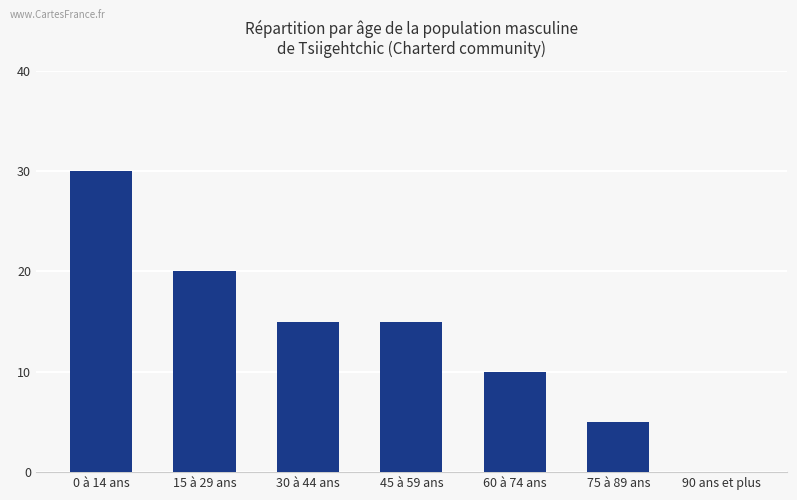

What value does the data have at 0 à 14 ans, to the nearest 5?

30